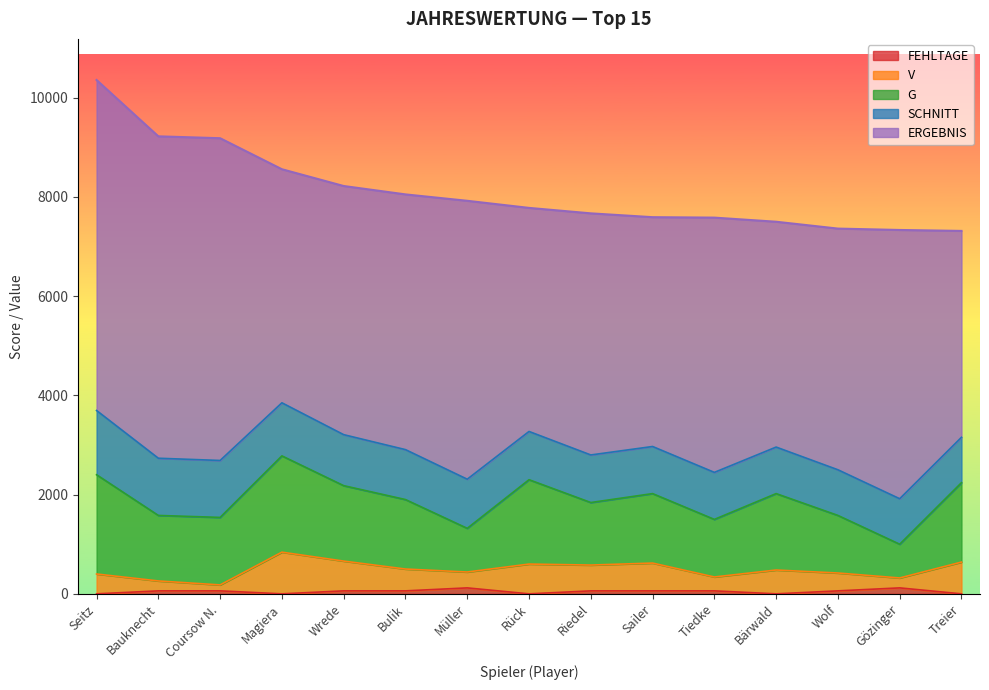

At which category is the sum across all series the highest?

Seitz